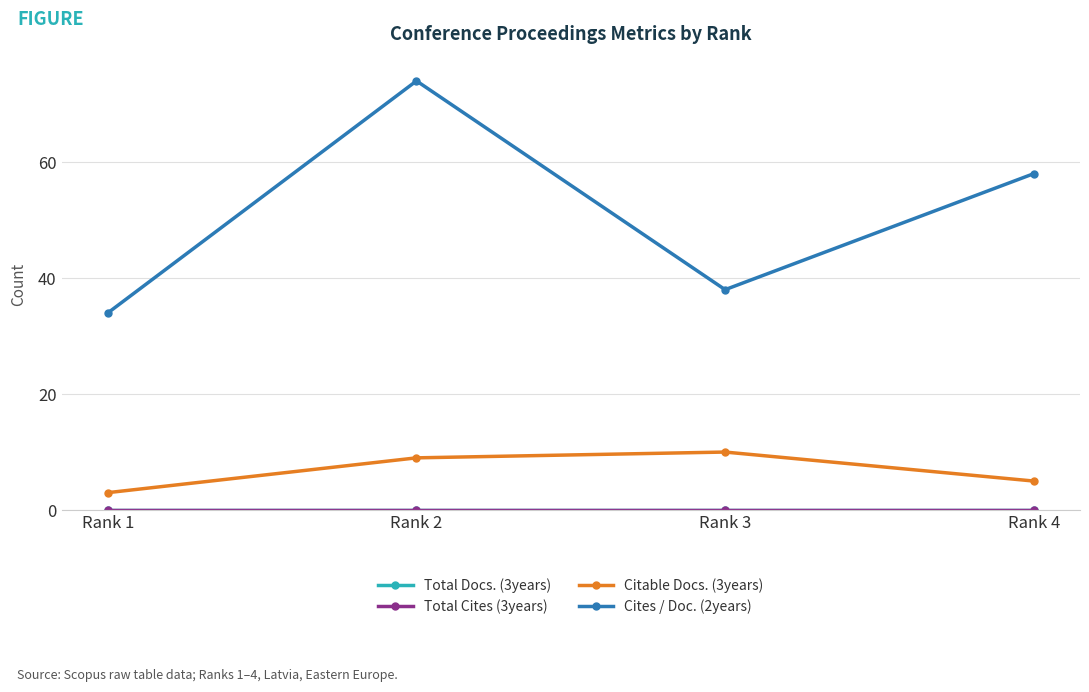

Is this an area chart (filled region under the line)?

No